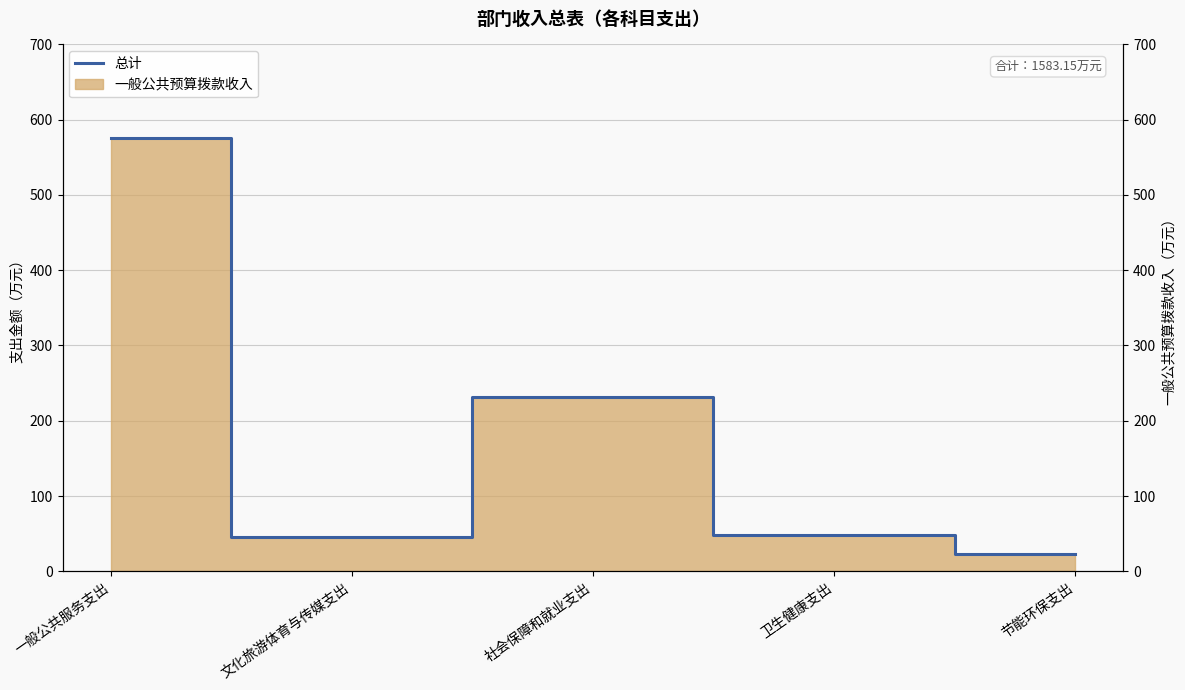

How many lines are shown in the chart?

1